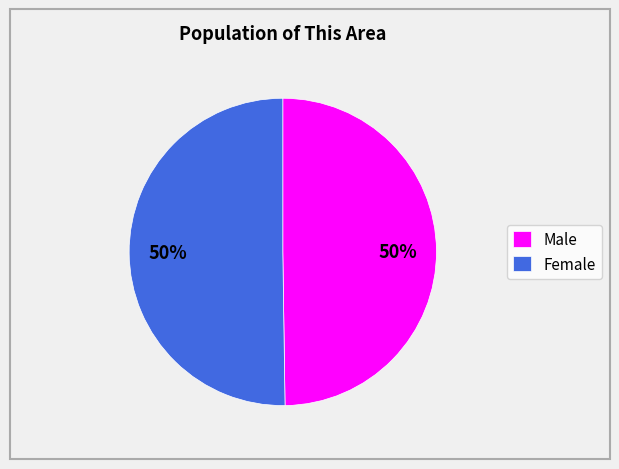

Is it true that Female is 50% of the pie?

True